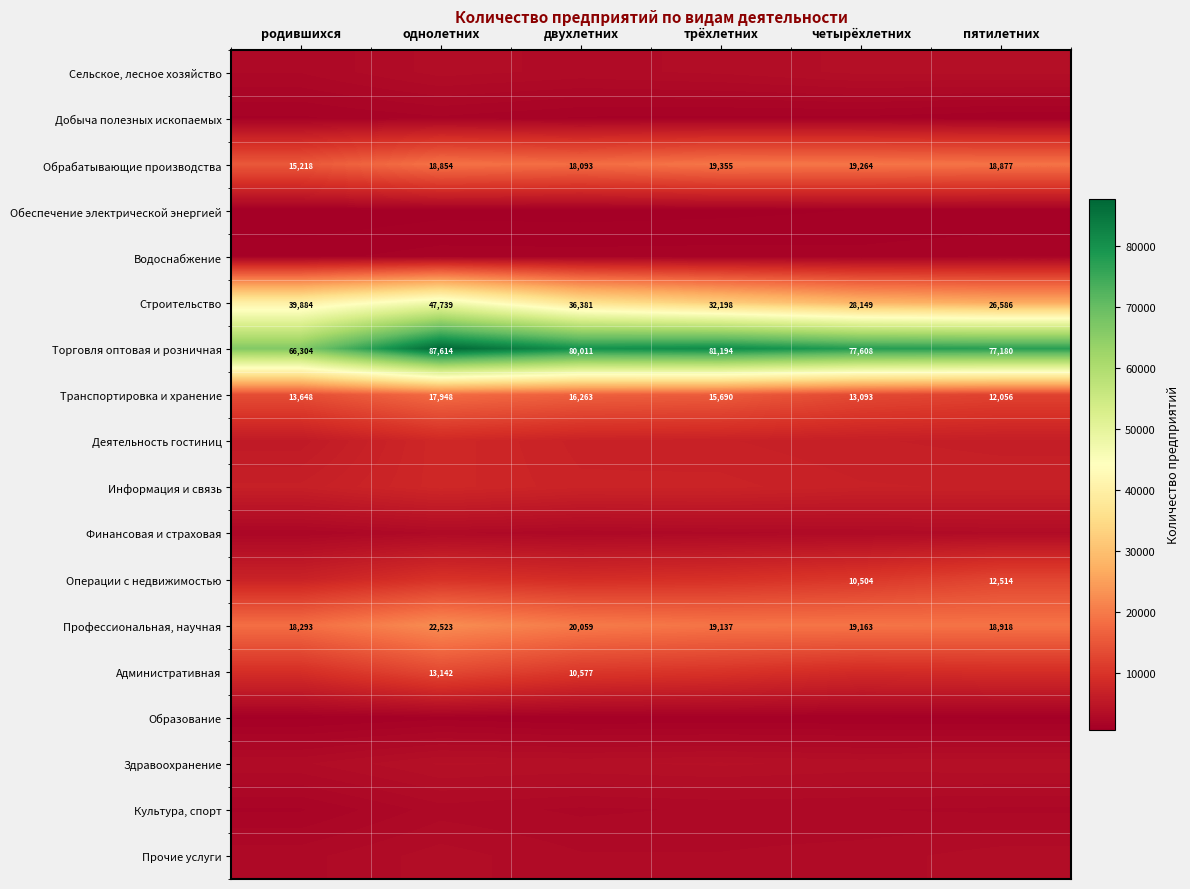

Rank the categories by Обрабатывающие производства value from lowest to highest.

родившихся, двухлетних, однолетних, пятилетних, четырёхлетних, трёхлетних